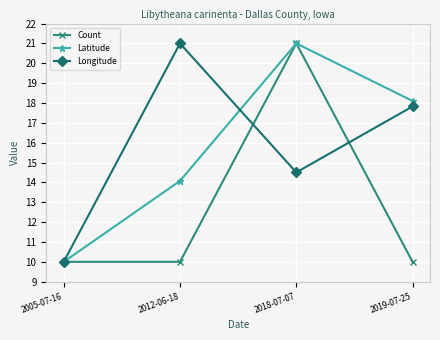

How many data points in Longitude are less than 17?

2